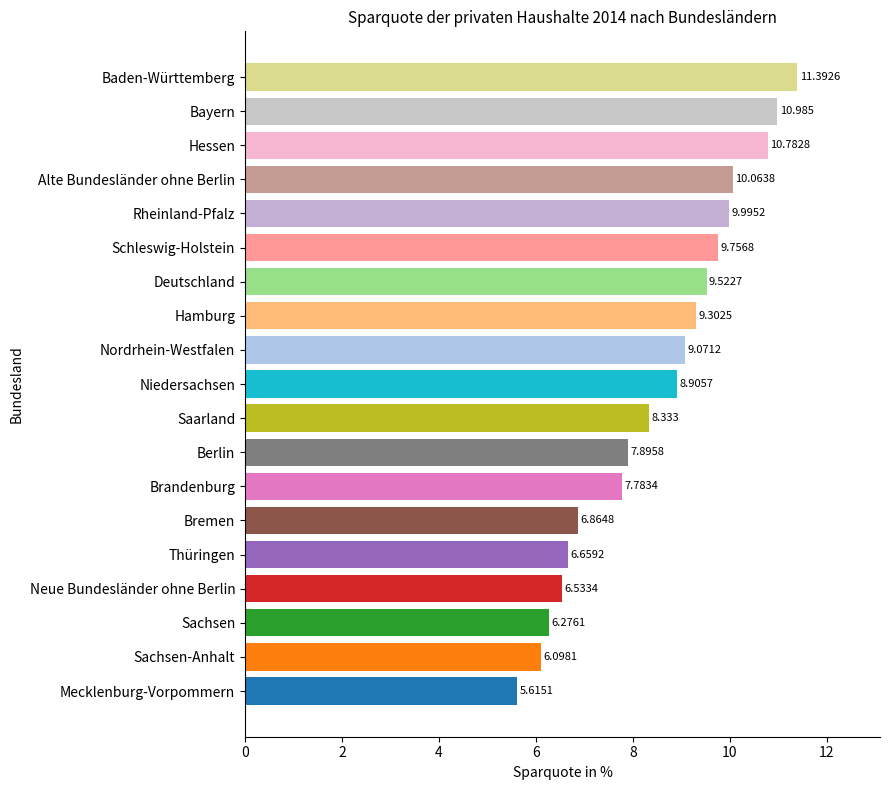

Which label corresponds to the smallest value in the chart?

Mecklenburg-Vorpommern